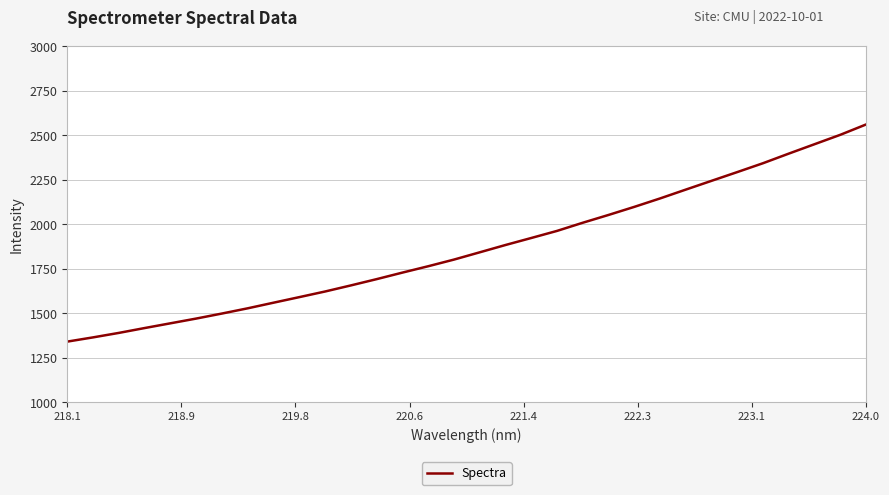

What is the greatest value displayed?

2559.8